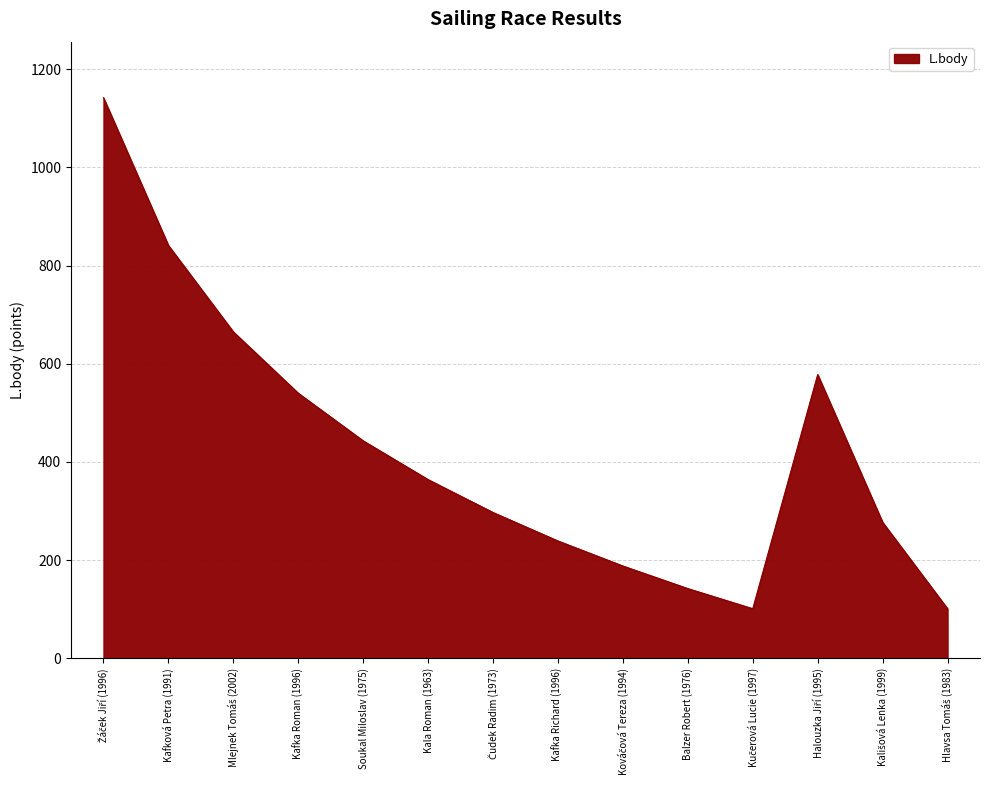

Which has a higher value, Kafka Roman (1996) or Balzer Robert (1976)?

Kafka Roman (1996)